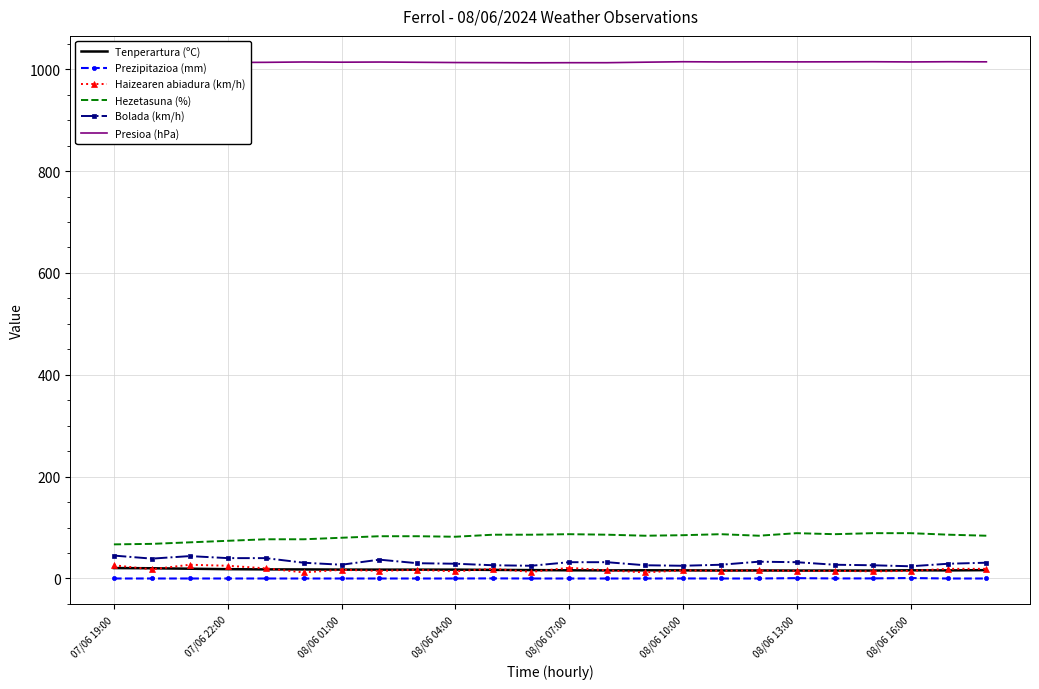

Count the number of data series in this chart.

6